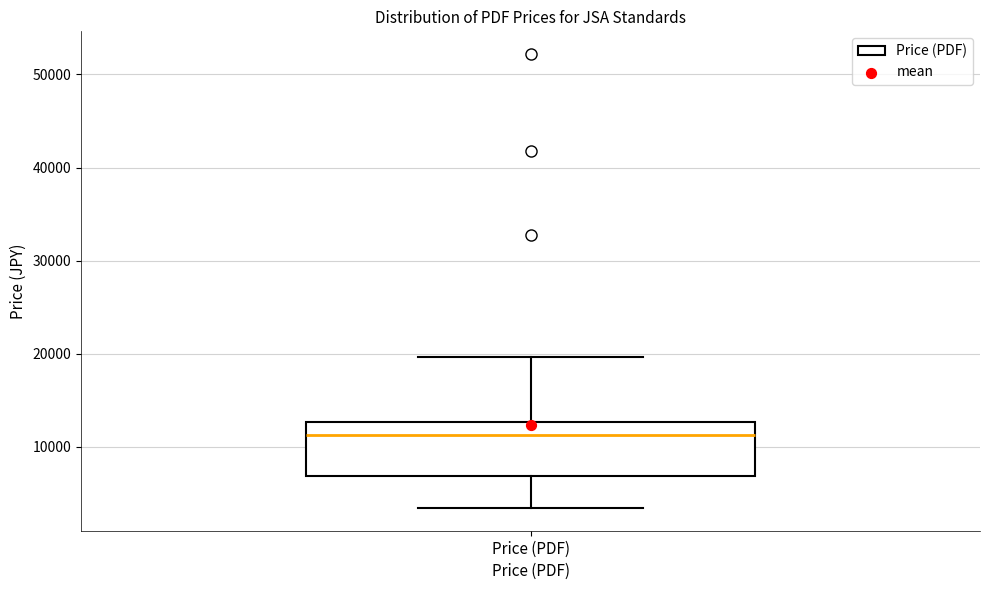

Read this box plot against the y-axis: the position of the median line, the range covered by the box, and the ends of both whiskers. The values are not printed on the chart, so give them approximately, as read against the axis.

median 11000, box 7000 to 13000, whiskers 3000 to 20000